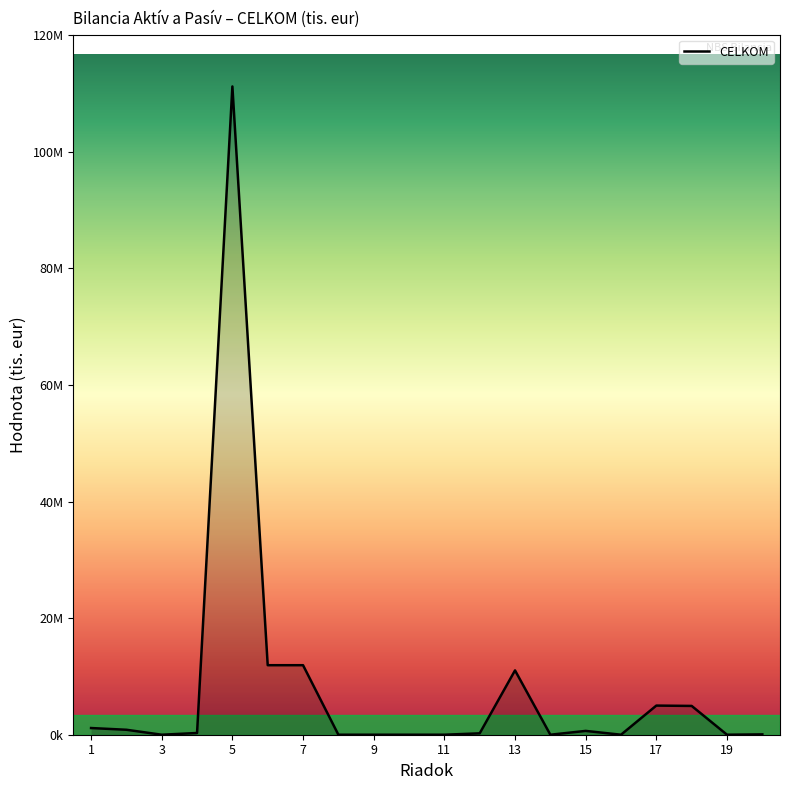

Does the chart display data point markers on the line(s)?

No